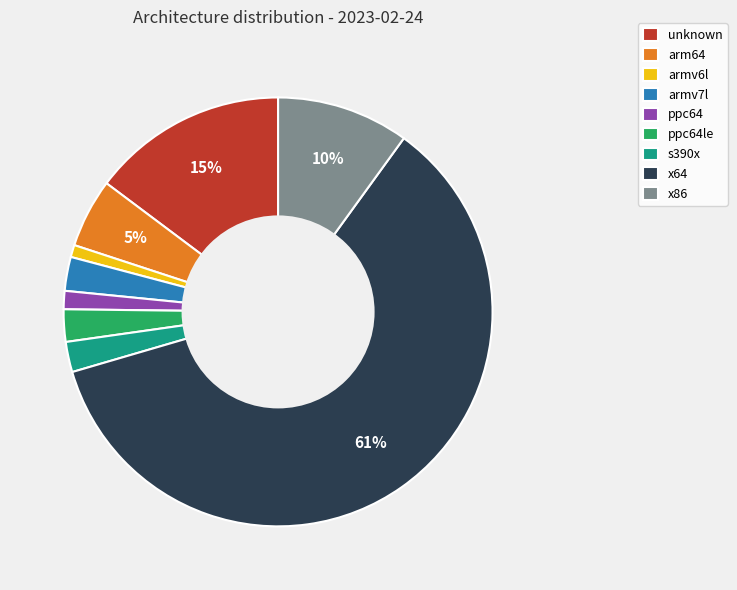

Which slice is the largest?

x64